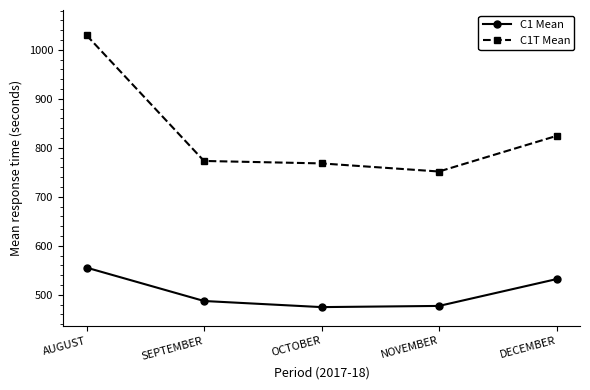

Read the C1T Mean value at DECEMBER.

824.3